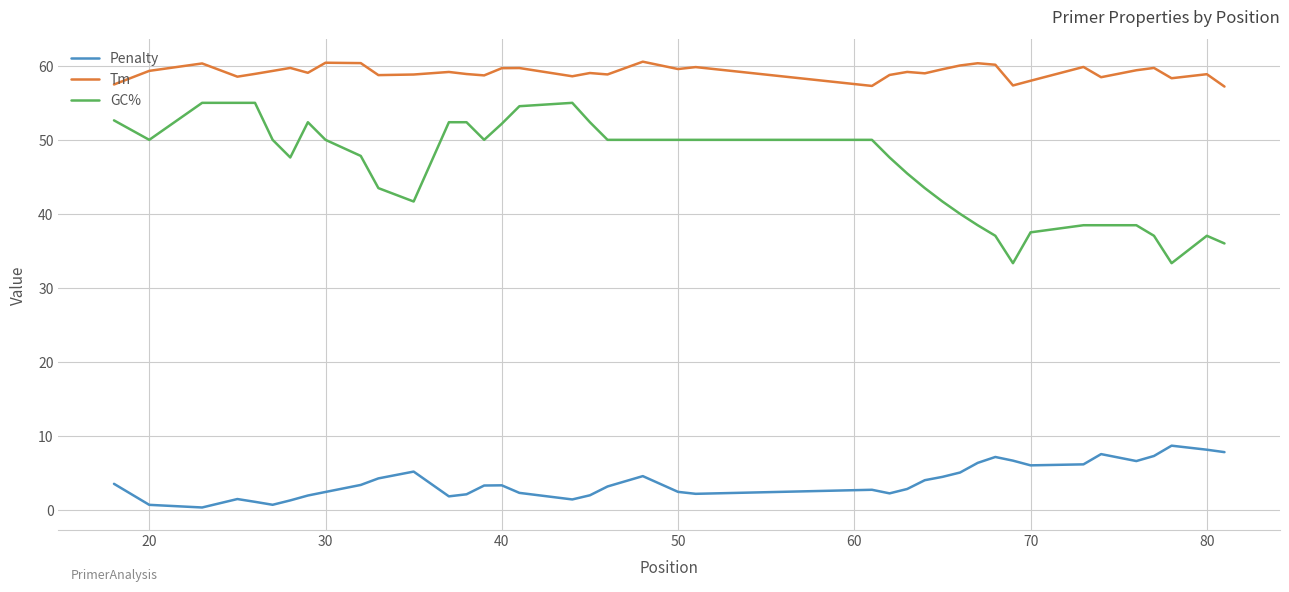

True or false: GC% and Penalty intersect in this chart.

False